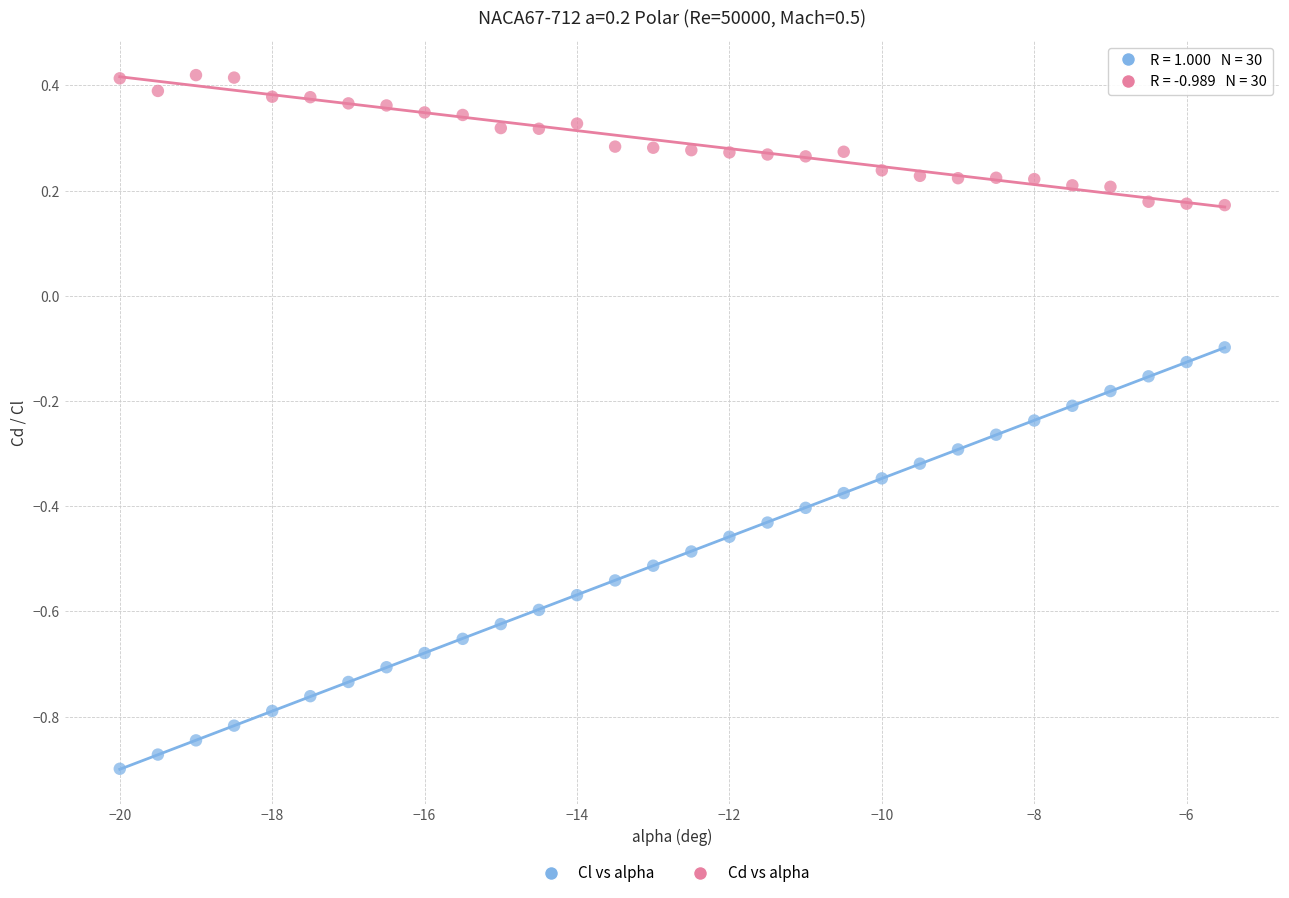

Which series reaches the minimum Y coordinate?

Cl vs alpha